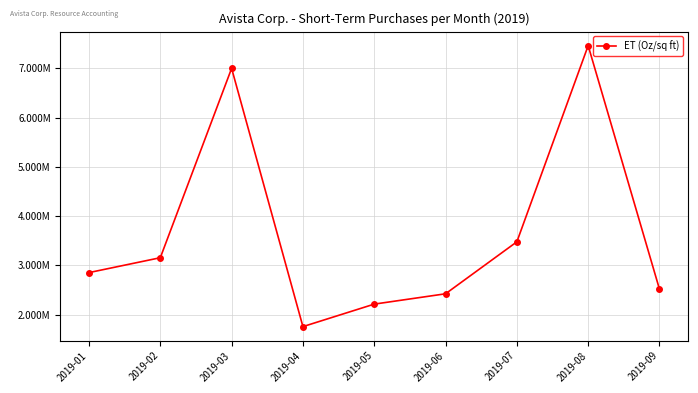

How many points are lower than both their immediate neighbors (excluding endpoints)?

1